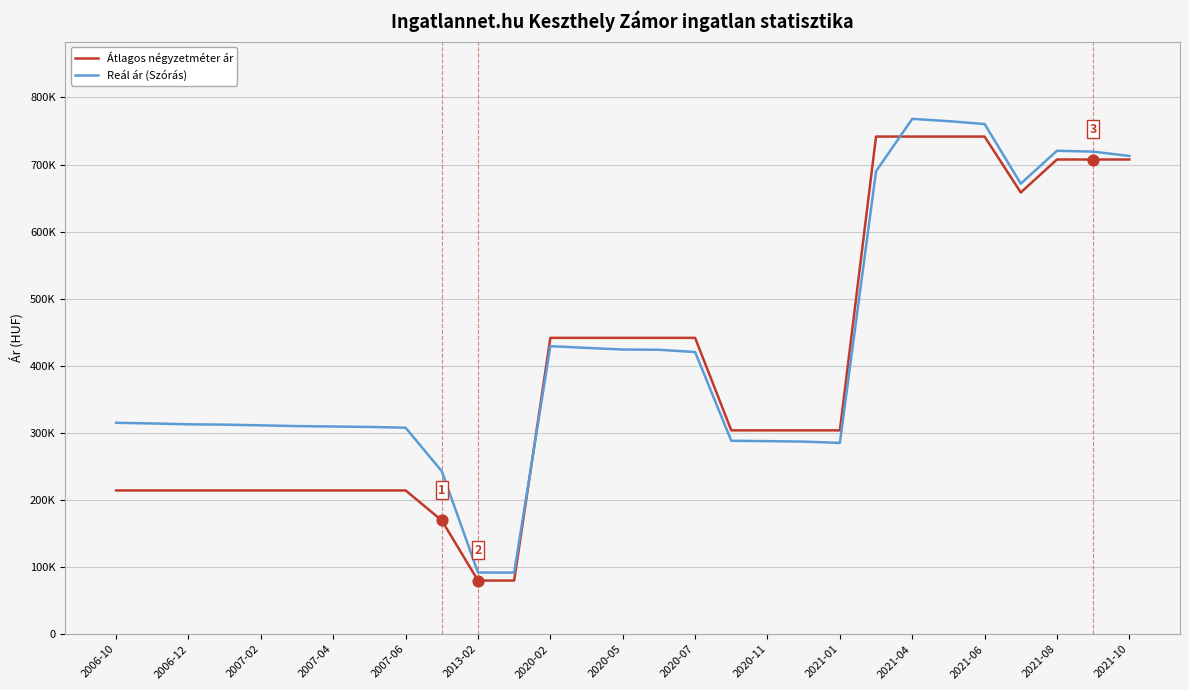

What are all the series names shown in the legend?

Átlagos négyzetméter ár, Reál ár (Szórás)